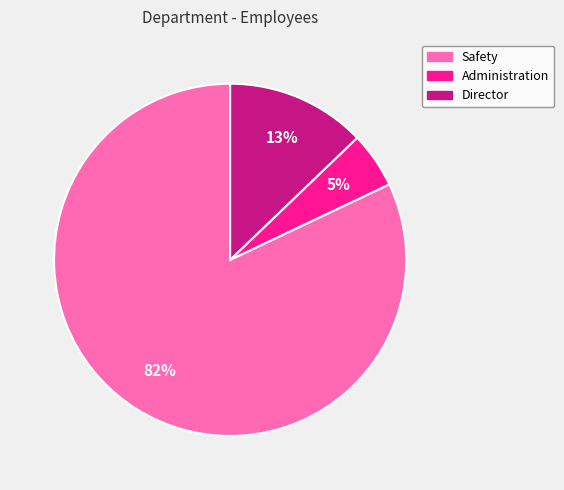

True or false: Safety accounts for 82% of the total.

True